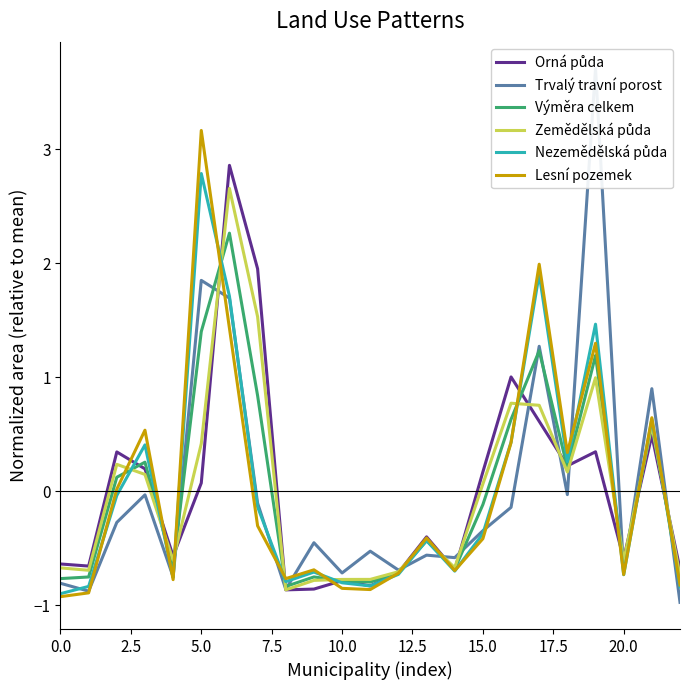

What is the label of the 9th point from the right?

14